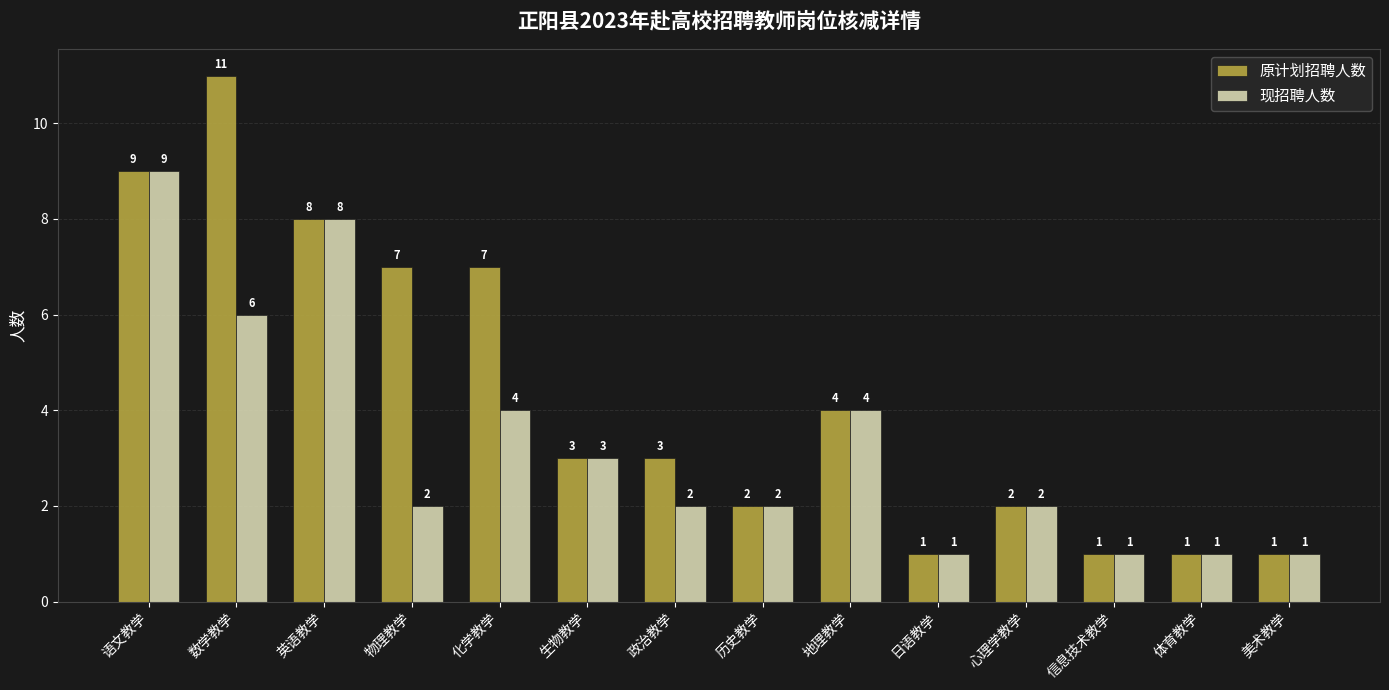

What are all the series names shown in the legend?

原计划招聘人数, 现招聘人数